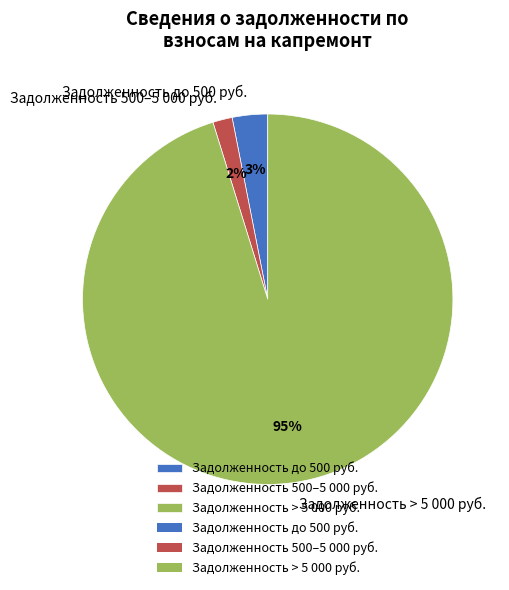

True or false: Задолженность > 5 000 руб. accounts for 95% of the total.

True